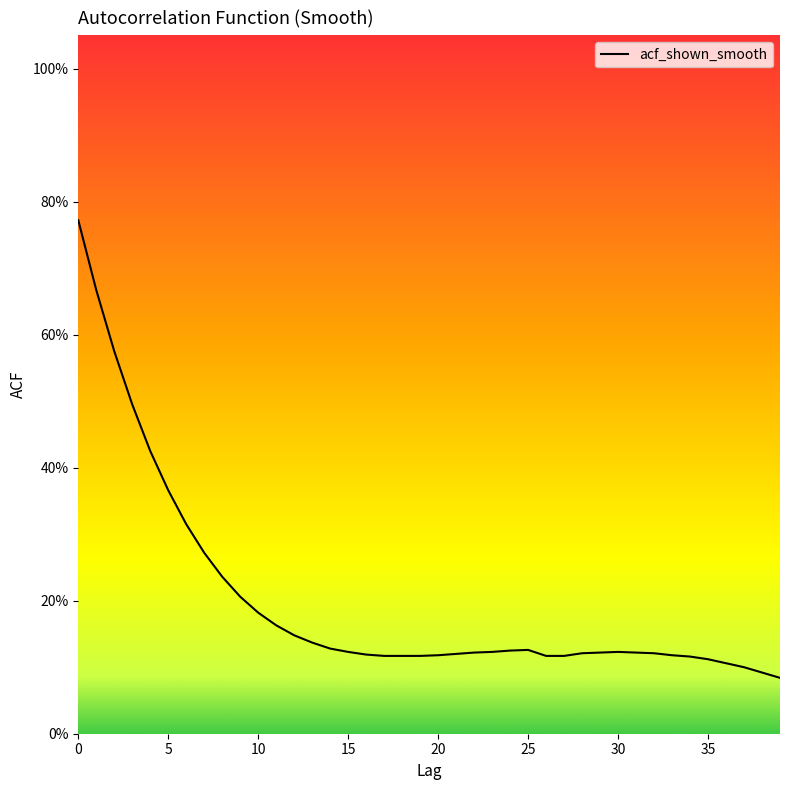

Does the chart have visible grid lines?

No